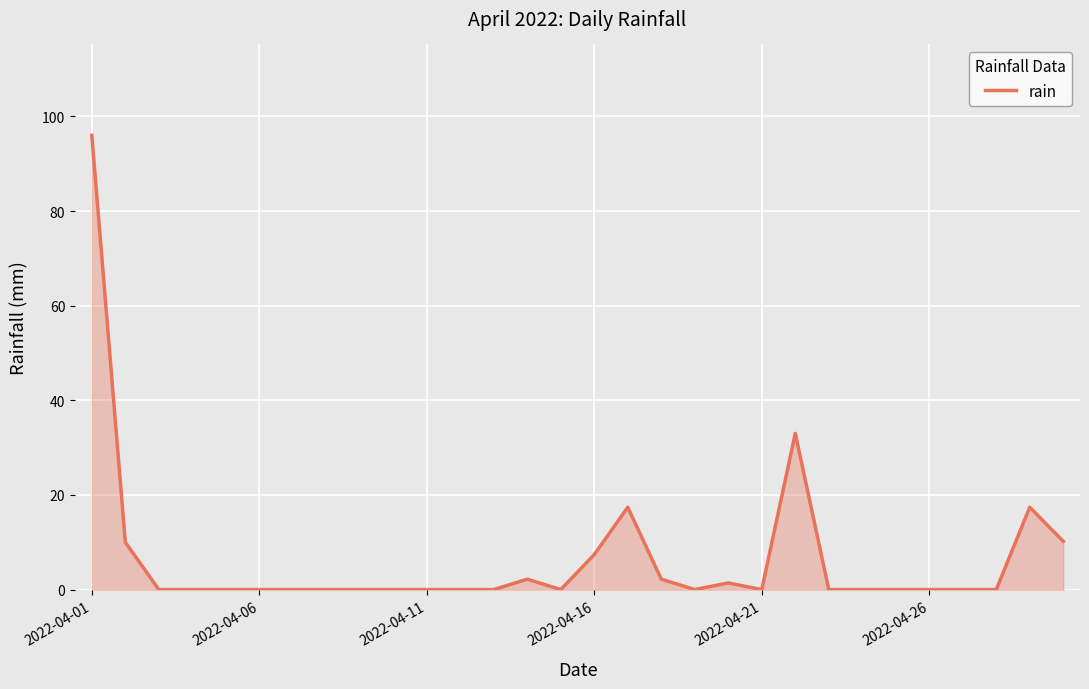

What is the greatest value displayed?

96.0